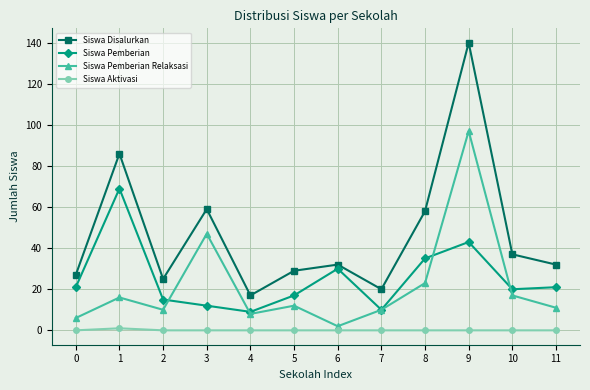

True or false: Siswa Pemberian Relaksasi and Siswa Disalurkan cross at least once.

False